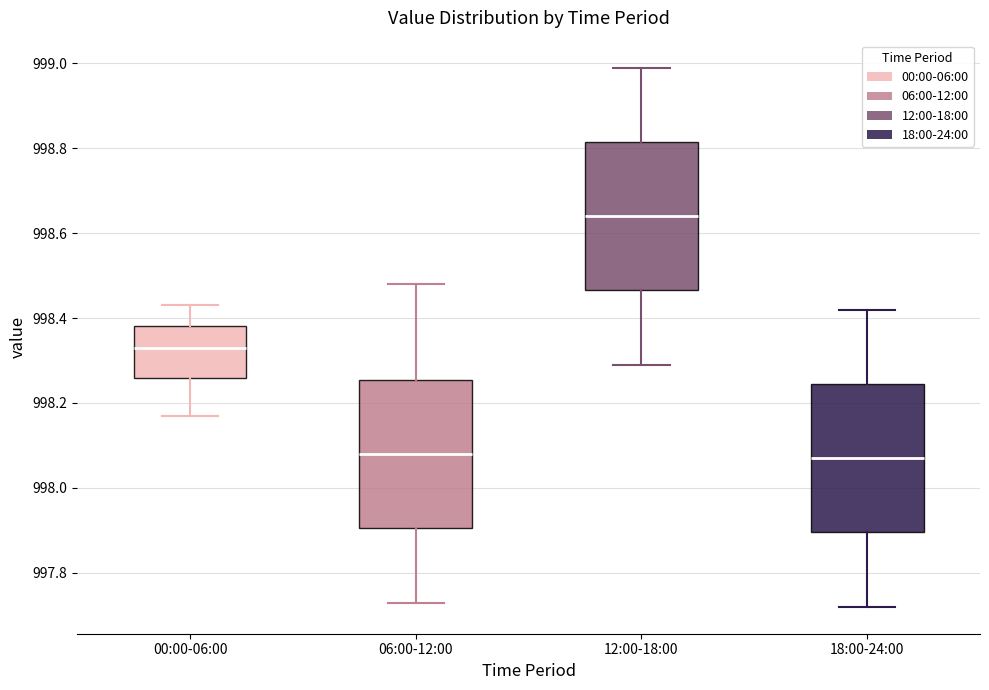

Reading left to right, transcribe this box plot: for each box, give where its median line is, the range the box spans, and where its two whiskers end, as read against the y-axis. The values are not printed on the chart, so give them approximately, as read against the axis.

00:00-06:00: median 998.34, box 998.26 to 998.38, whiskers 998.18 to 998.44
06:00-12:00: median 998.08, box 997.90 to 998.26, whiskers 997.74 to 998.48
12:00-18:00: median 998.64, box 998.46 to 998.82, whiskers 998.30 to 999.00
18:00-24:00: median 998.08, box 997.90 to 998.24, whiskers 997.72 to 998.42